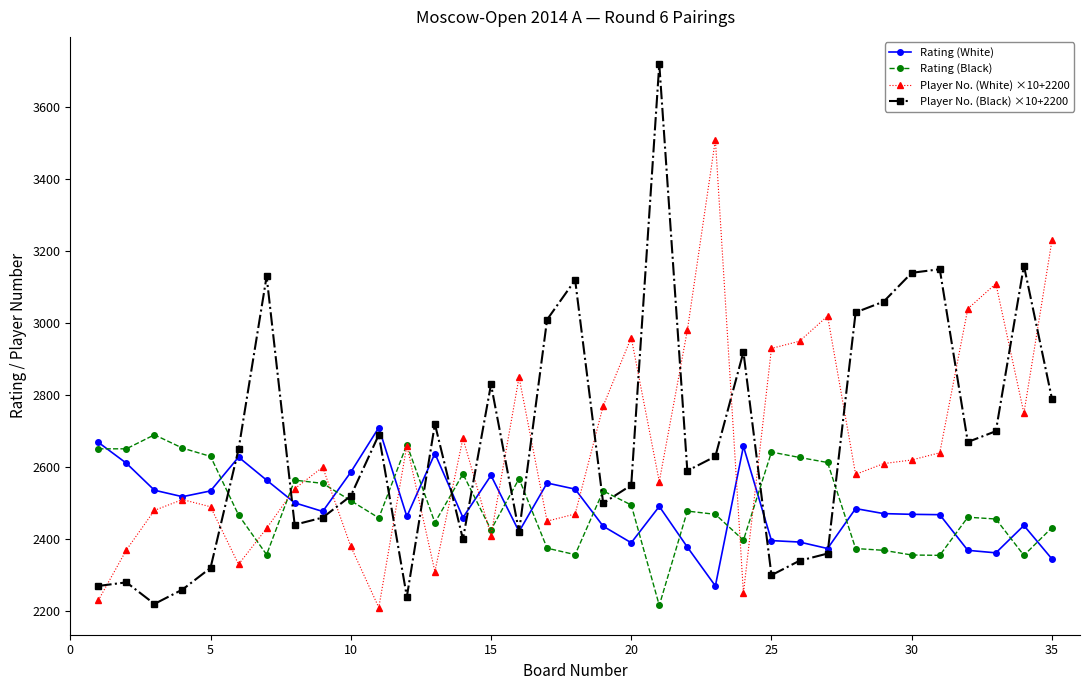

What is the average value of the Rating (White) series?

2491